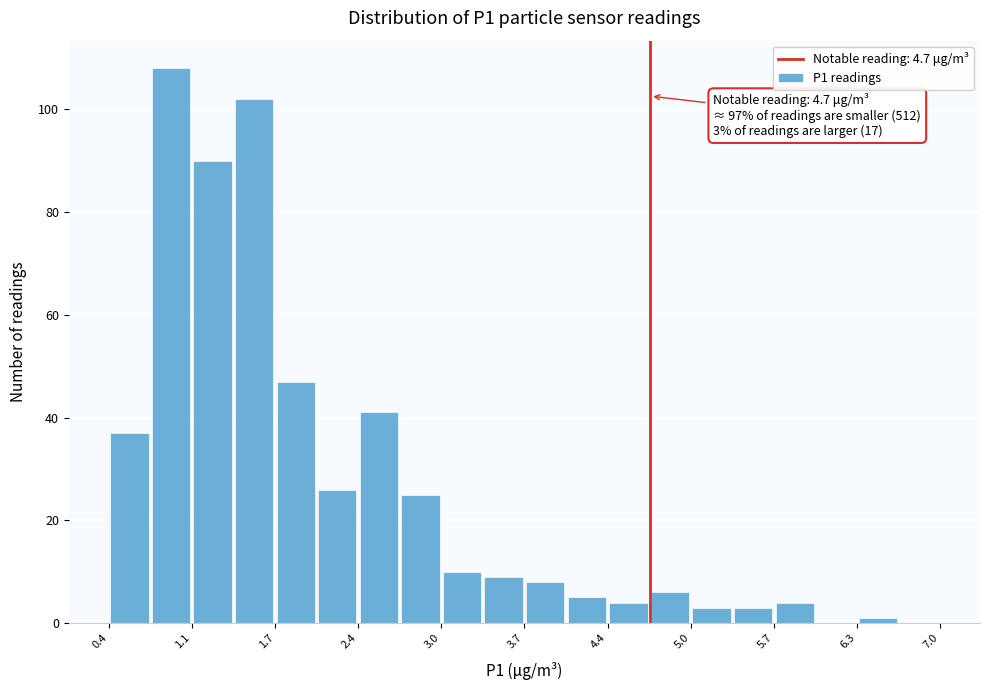

Read against the x-axis, roughly where is the centre of the tallest bar?

0.9